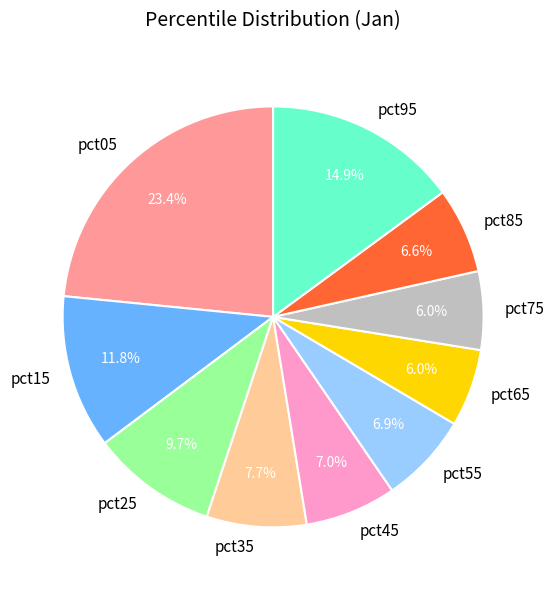

How many segments does this pie chart have?

10